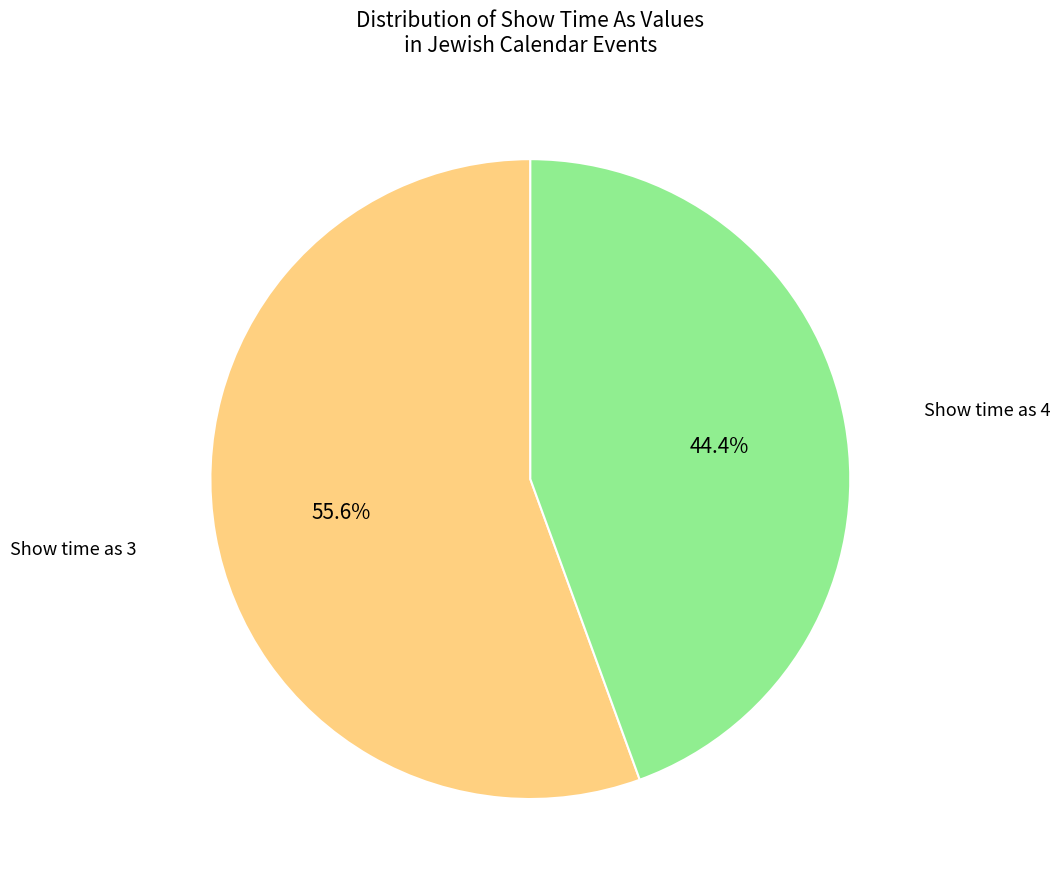

Is there any slice that represents more than half of the pie?

Yes